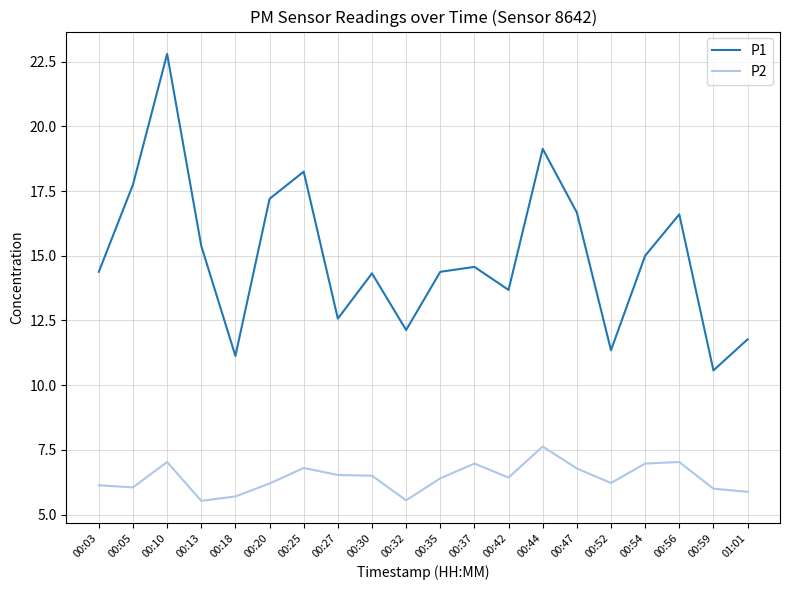

The P1 series shows 10.6 at 00:59. True or false?

True